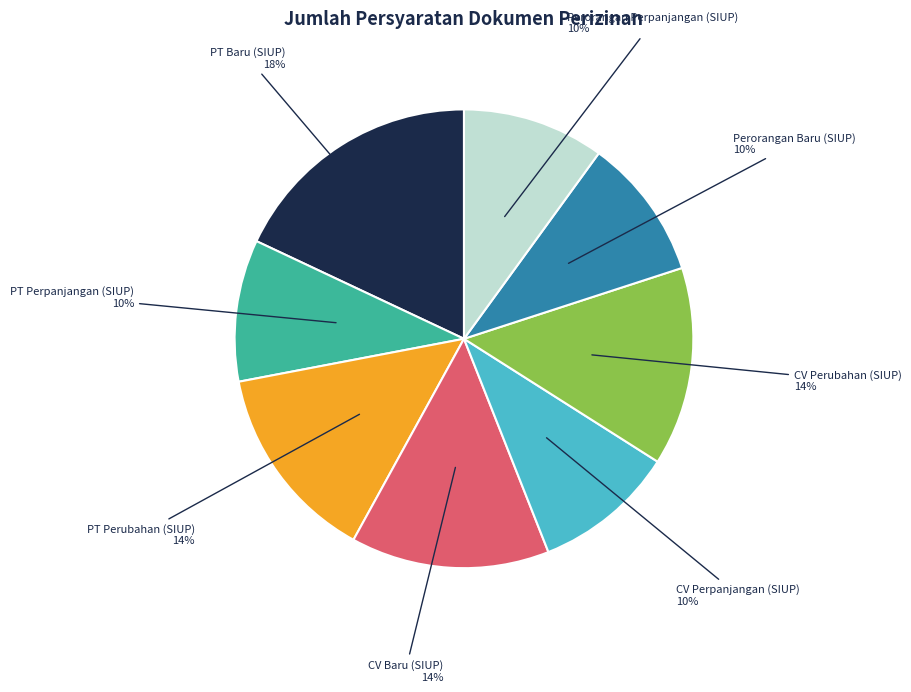

Count the number of slices in the pie.

8